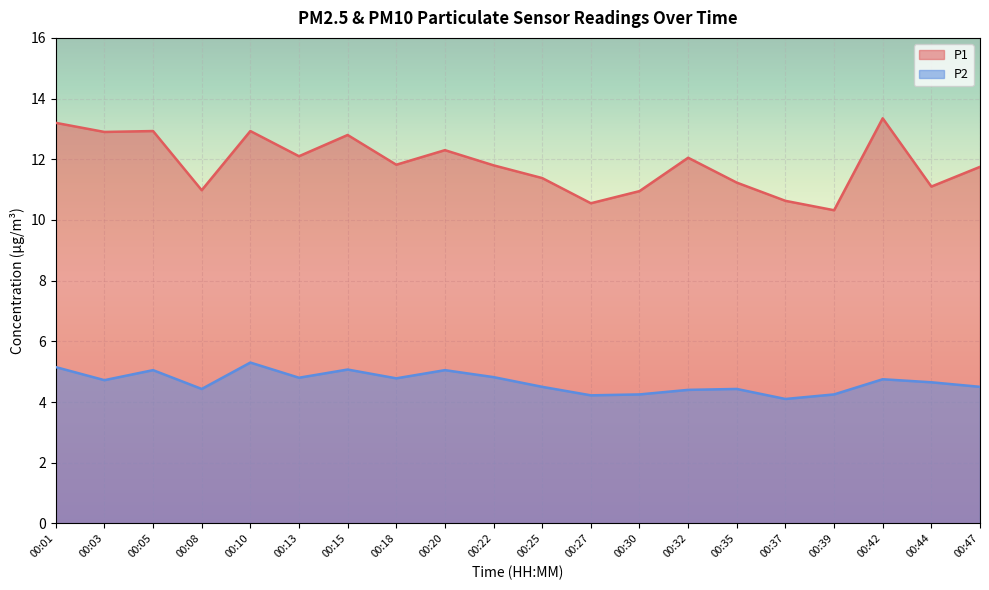

Where does the P1 series first go above 11?

00:01